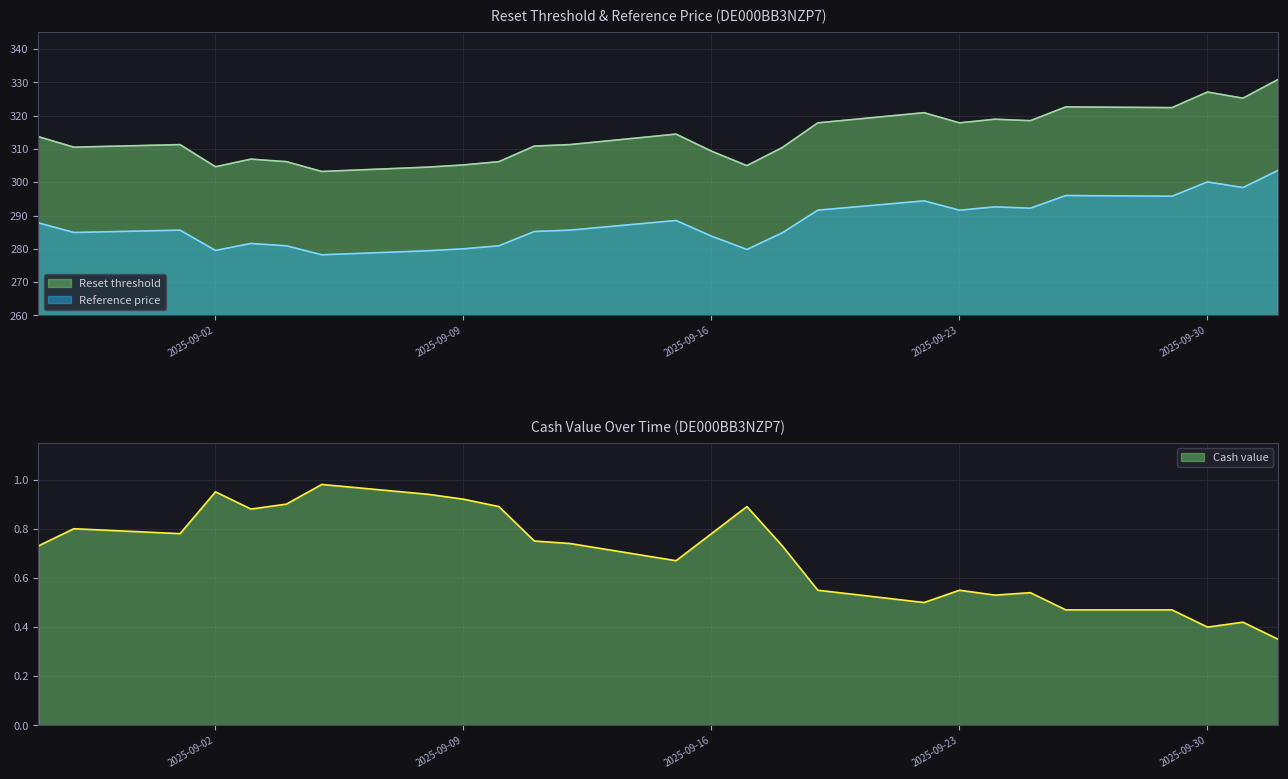

Reading left to right, what are all the values shown in this chart?

Reset threshold: 2025-08-28=313.7	2025-08-29=310.5	2025-09-01=311.3	2025-09-02=304.7	2025-09-03=306.9	2025-09-04=306.2	2025-09-05=303.2	2025-09-08=304.5	2025-09-09=305.2	2025-09-10=306.2	2025-09-11=310.9	2025-09-12=311.3	2025-09-15=314.5	2025-09-16=309.3	2025-09-17=305.0	2025-09-18=310.4	2025-09-19=317.8	2025-09-22=320.9	2025-09-23=317.8	2025-09-24=318.9	2025-09-25=318.5	2025-09-26=322.6	2025-09-29=322.4	2025-09-30=327.1	2025-10-01=325.3	2025-10-02=330.9
Reference price: 2025-08-28=287.8	2025-08-29=284.9	2025-09-01=285.6	2025-09-02=279.5	2025-09-03=281.6	2025-09-04=280.9	2025-09-05=278.2	2025-09-08=279.4	2025-09-09=280.0	2025-09-10=280.9	2025-09-11=285.2	2025-09-12=285.6	2025-09-15=288.5	2025-09-16=283.8	2025-09-17=279.8	2025-09-18=284.8	2025-09-19=291.6	2025-09-22=294.4	2025-09-23=291.6	2025-09-24=292.6	2025-09-25=292.2	2025-09-26=296.0	2025-09-29=295.8	2025-09-30=300.1	2025-10-01=298.4	2025-10-02=303.6
Cash value: 2025-08-28=0.7	2025-08-29=0.8	2025-09-01=0.8	2025-09-02=0.9	2025-09-03=0.9	2025-09-04=0.9	2025-09-05=1.0	2025-09-08=0.9	2025-09-09=0.9	2025-09-10=0.9	2025-09-11=0.8	2025-09-12=0.7	2025-09-15=0.7	2025-09-16=0.8	2025-09-17=0.9	2025-09-18=0.7	2025-09-19=0.6	2025-09-22=0.5	2025-09-23=0.6	2025-09-24=0.5	2025-09-25=0.5	2025-09-26=0.5	2025-09-29=0.5	2025-09-30=0.4	2025-10-01=0.4	2025-10-02=0.3